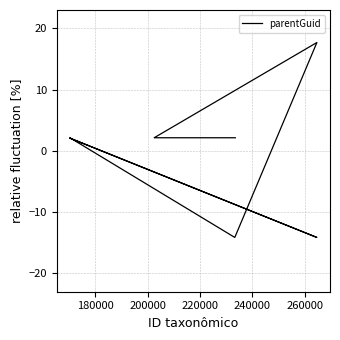

How many positive values are there?

6